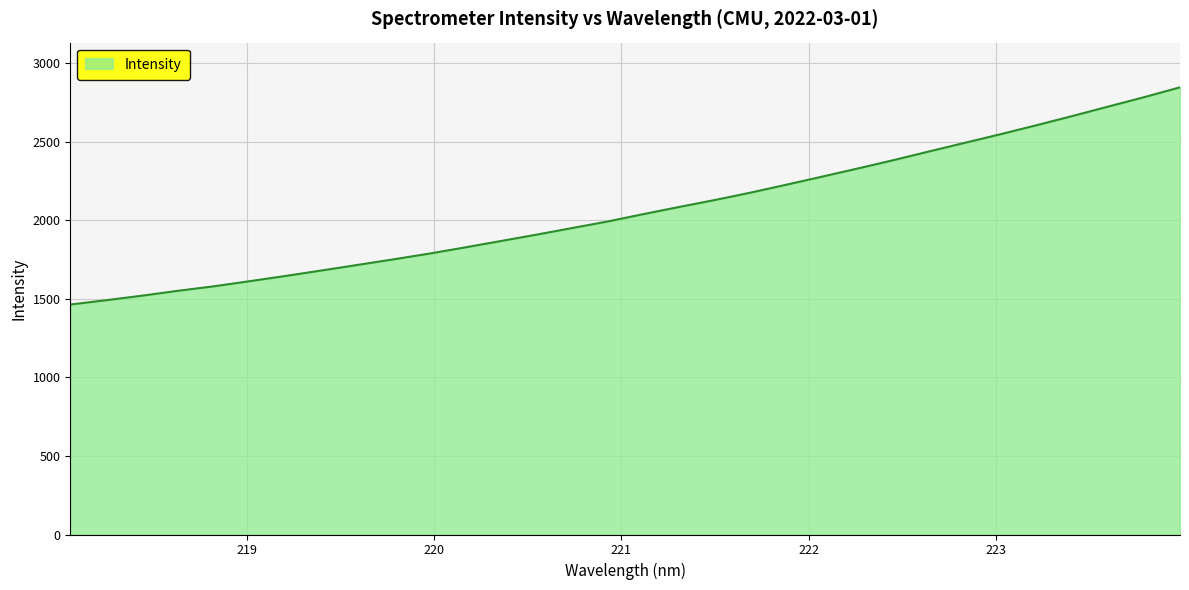

What is the minimum value shown in the chart?

1464.7